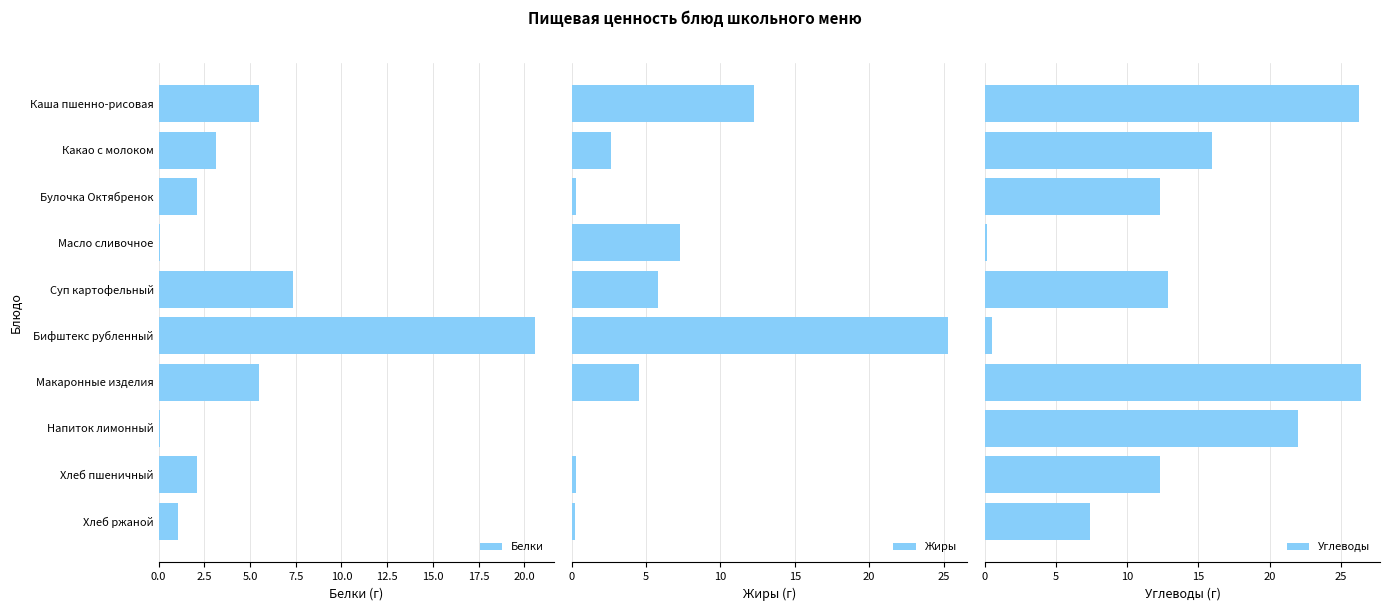

Which series has the largest range (max minus min)?

Углеводы